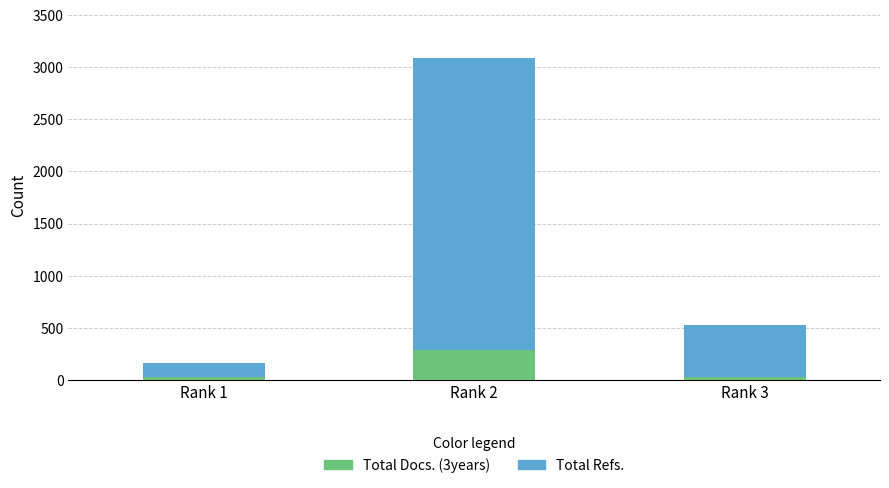

At which category is the sum across all series the highest?

Rank 2